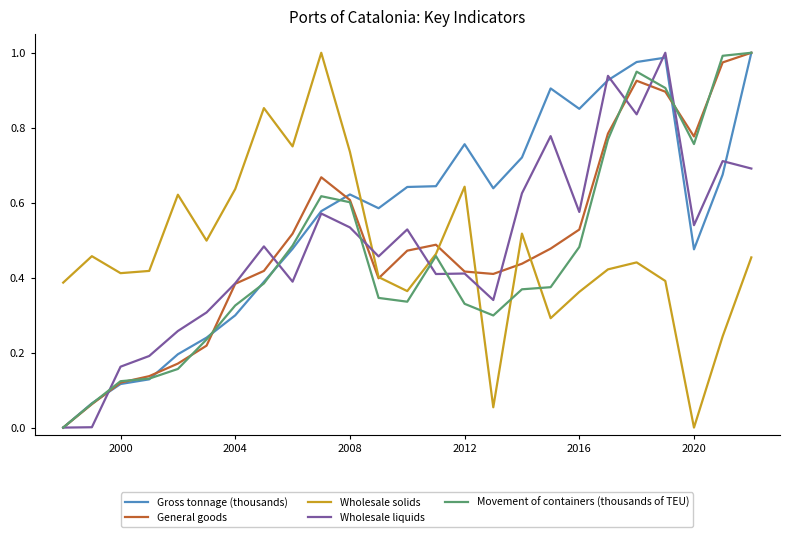

Which series has the largest total across all categories?

Gross tonnage (thousands)